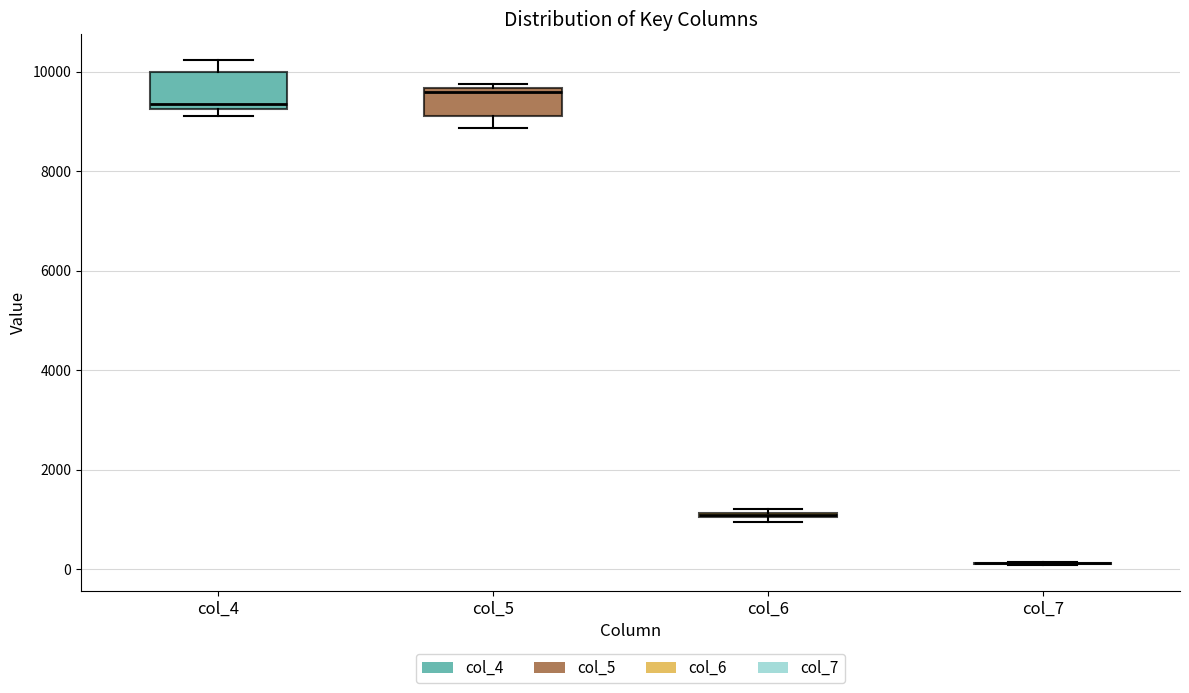

Where is the upper edge of the box for col_6 on the y-axis? The values are not printed on the chart, so give them approximately, as read against the axis.

1200